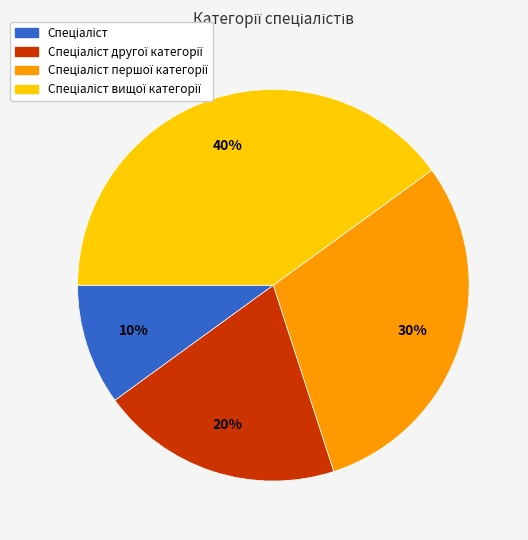

Is there any slice that represents more than half of the pie?

No